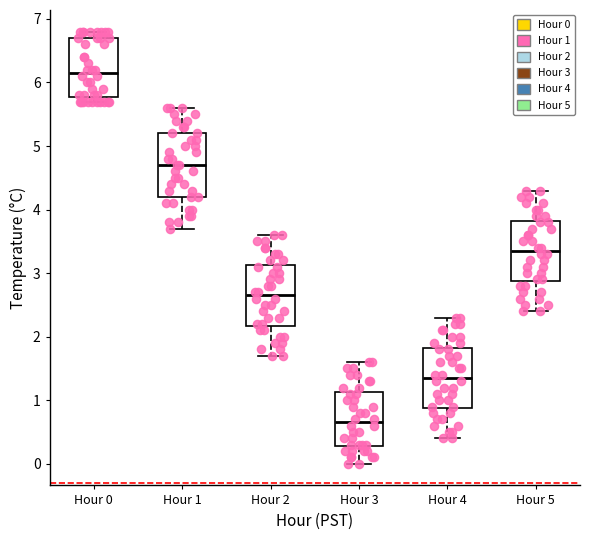

Which box's median line is the lowest?

Hour 3